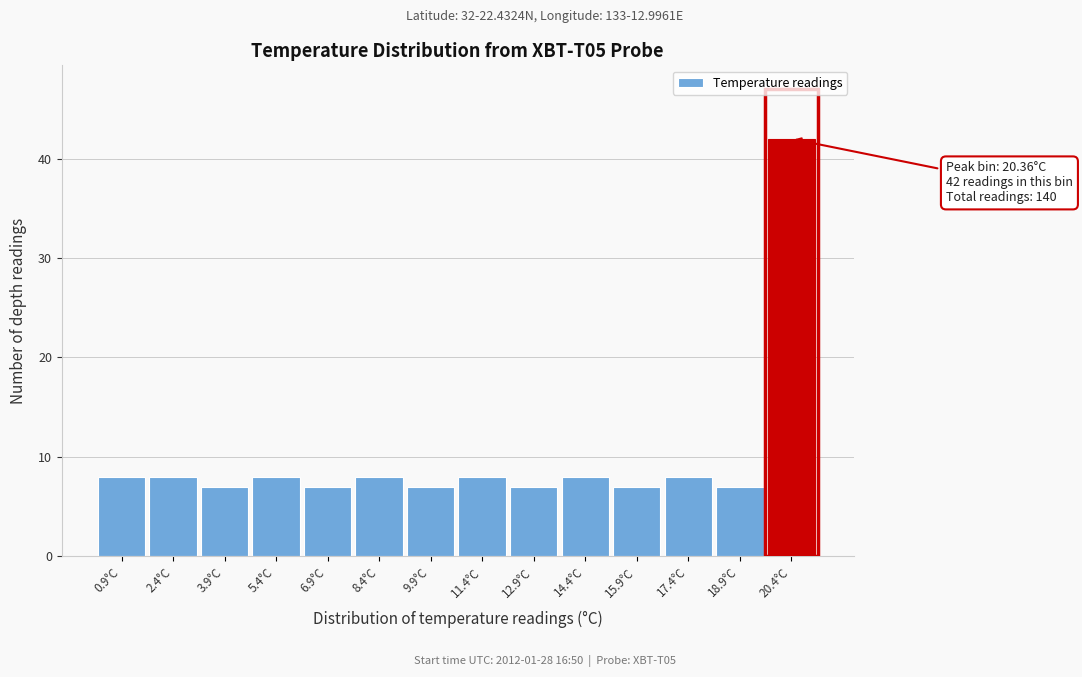

Over which range of the x-axis is the bar tallest?

19.6 to 21.2